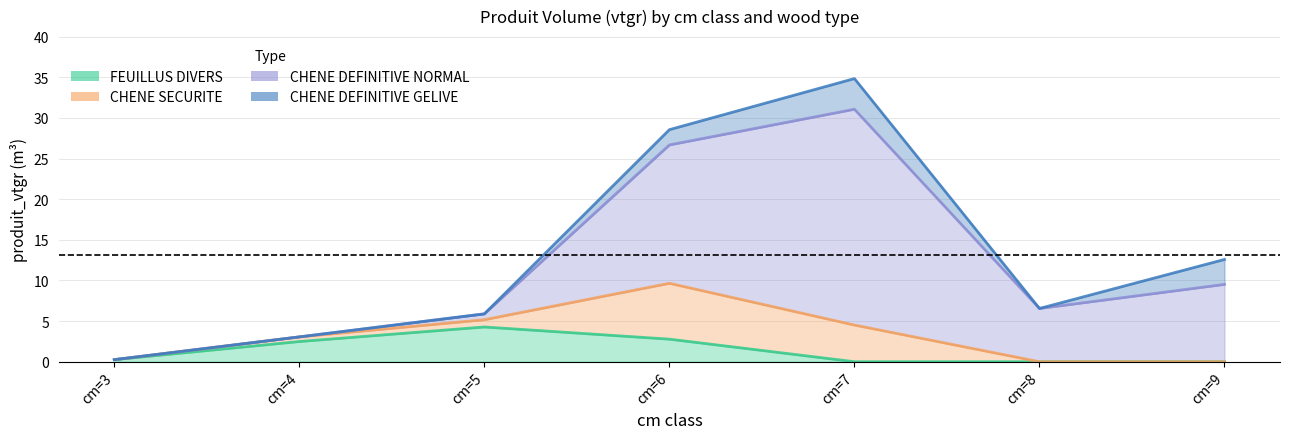

What is the approximate value of CHENE DEFINITIVE NORMAL at cm=7?

26.6